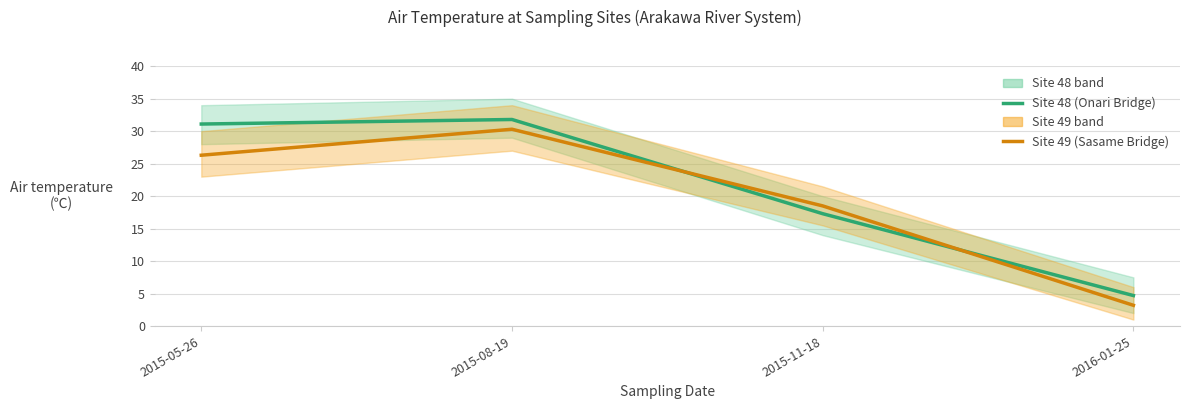

At which label is Site 49 (Sasame Bridge) closest to 16?

2015-11-18